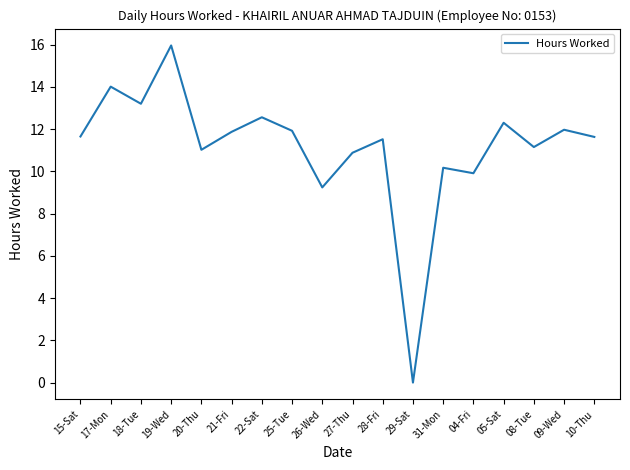

What is the sum of the values at 04-Fri and 18-Tue?

23.1